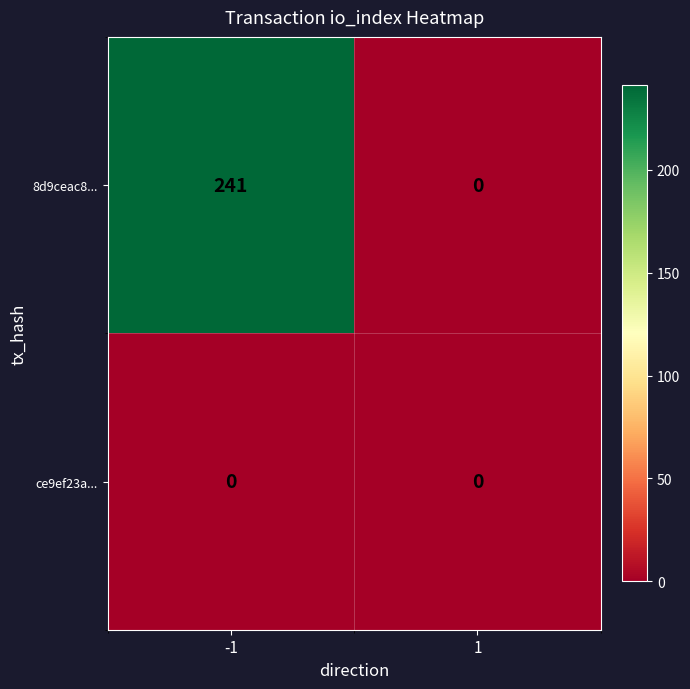

What is the maximum value shown in the chart?

241